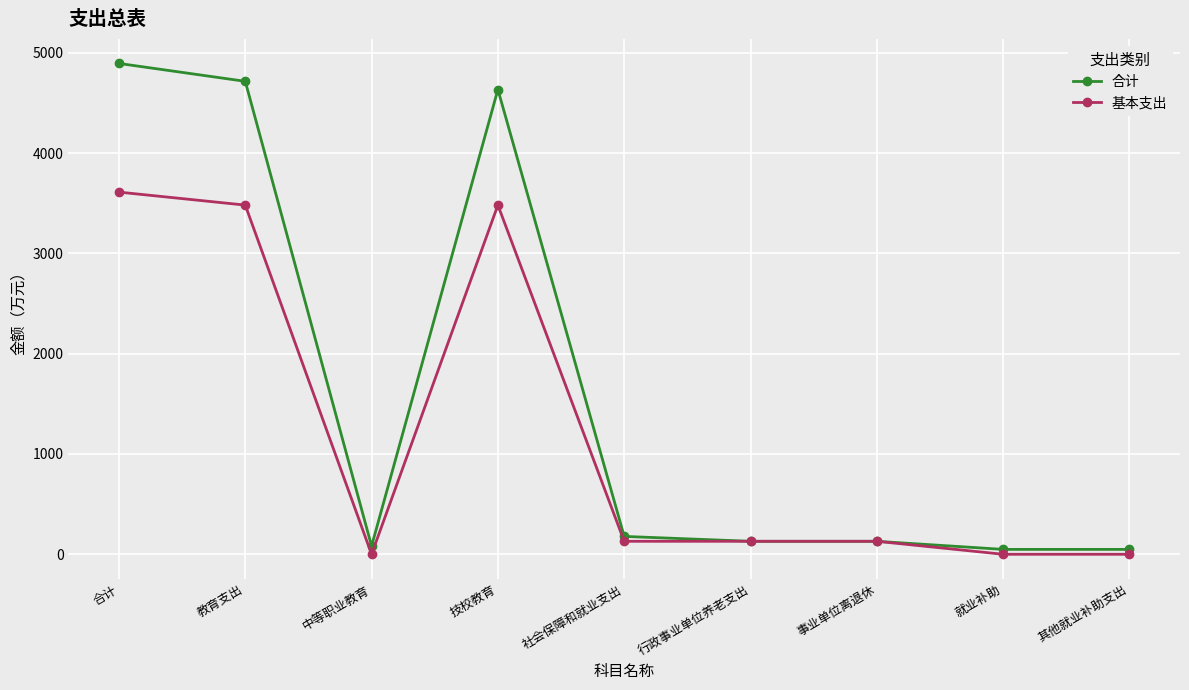

Between 合计 and 教育支出, which series saw the biggest shift?

合计